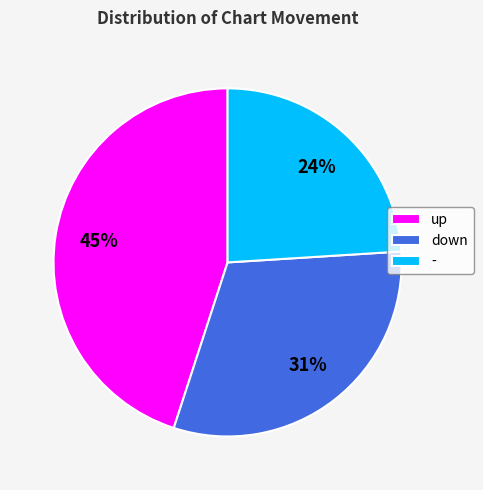

Combined, do - and down account for over 50%?

Yes